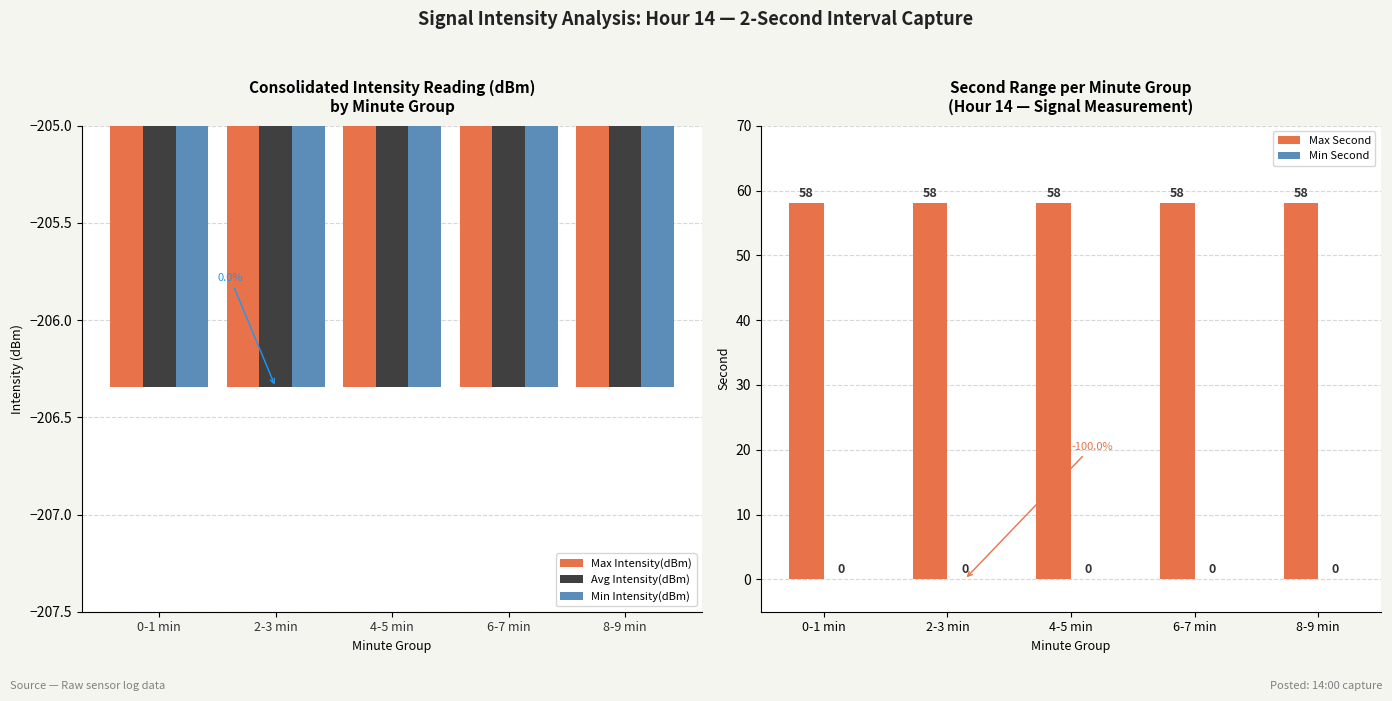

What are all the series names shown in the legend?

Max Intensity(dBm), Avg Intensity(dBm), Min Intensity(dBm), Max Second, Min Second